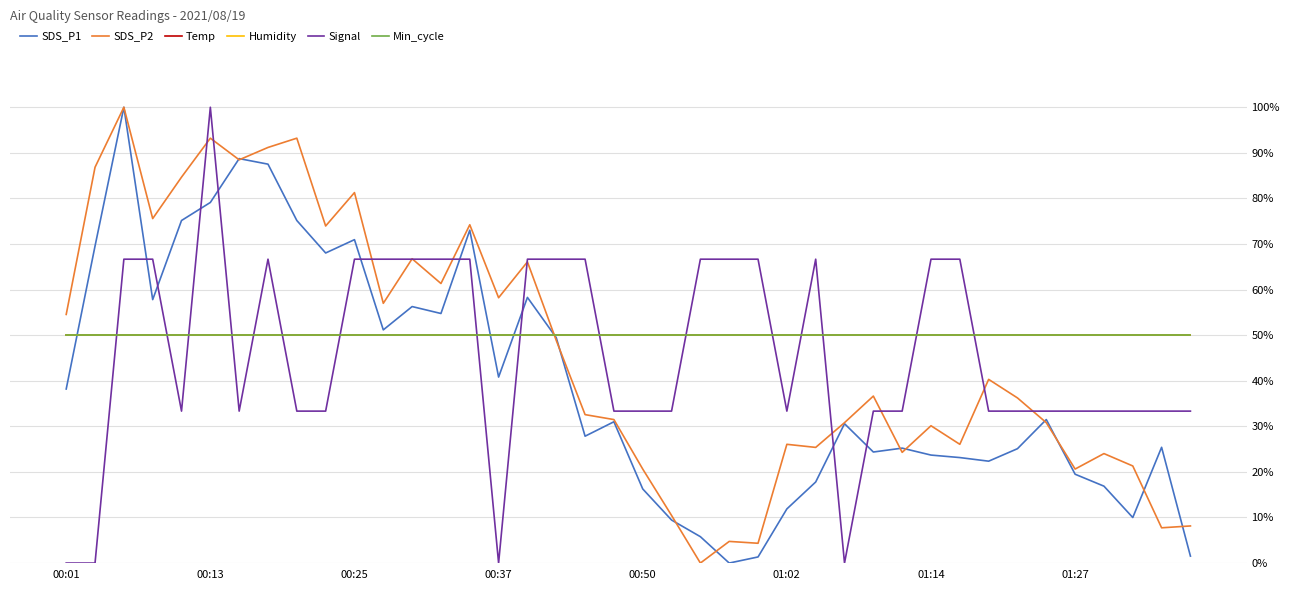

In Signal, how many points are lower than both neighbors (excluding endpoints)?

5